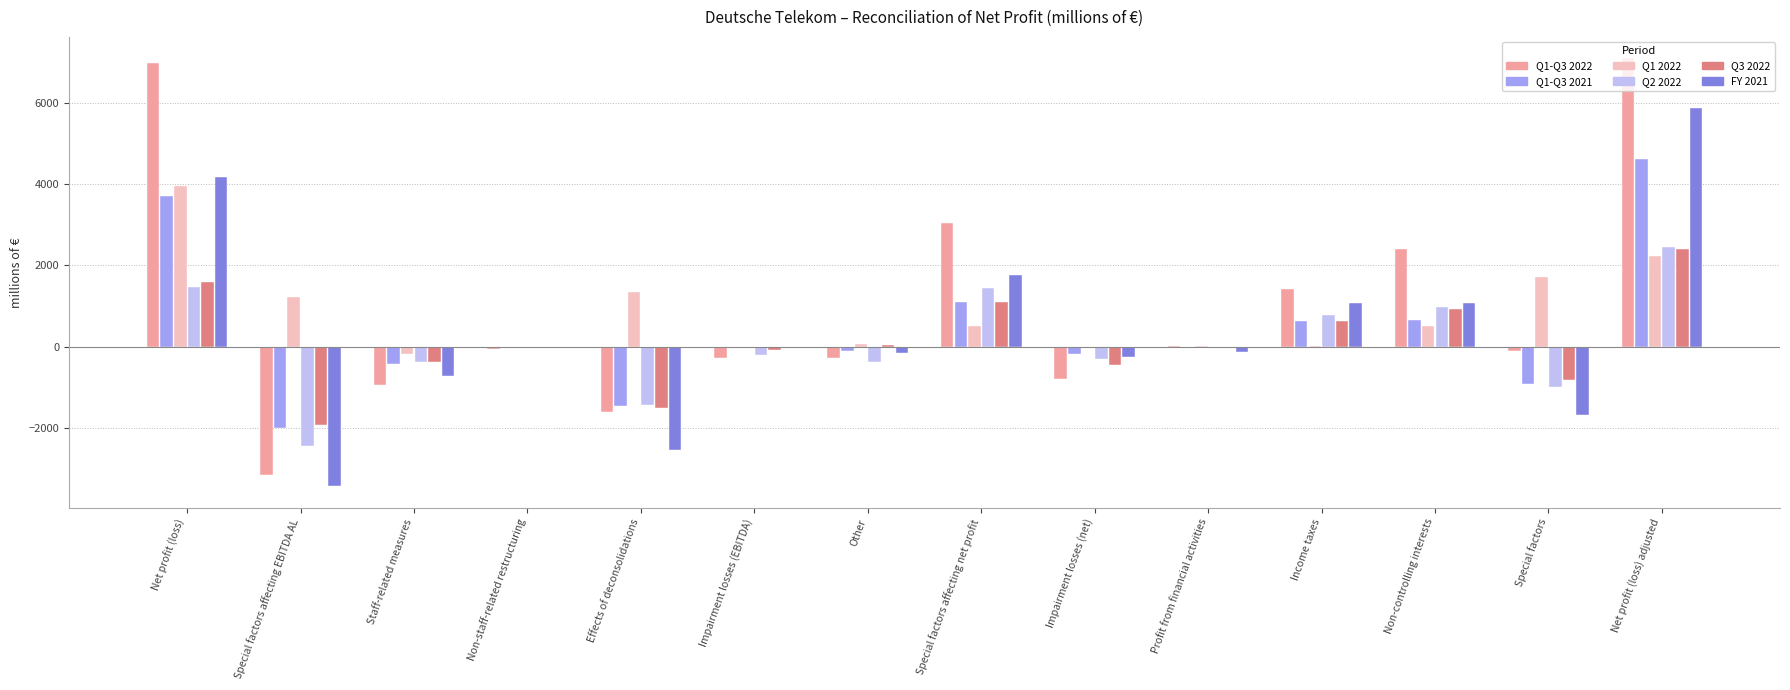

What is the greatest value displayed?

7094